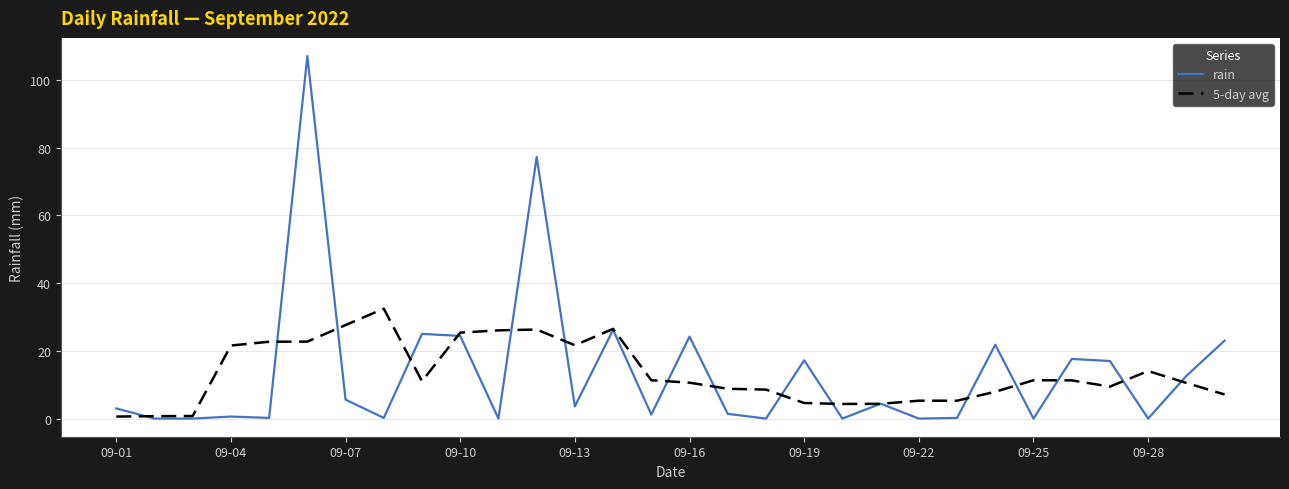

How many distinct data groups are displayed?

2